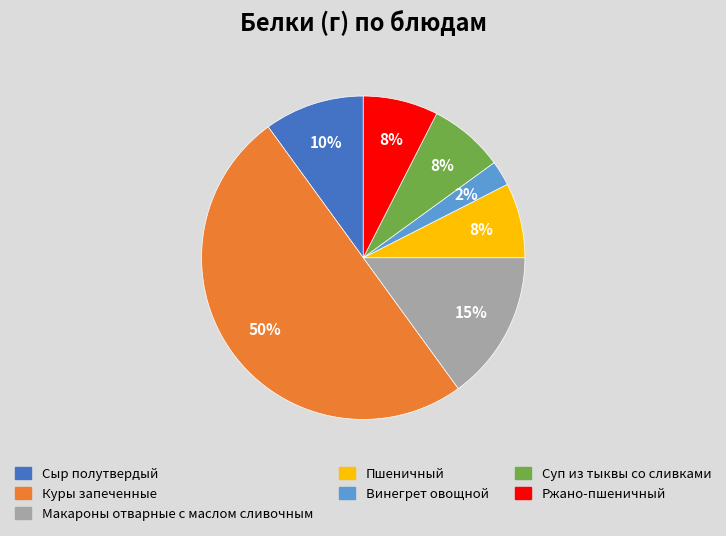

To the nearest percent, what is the average slice percentage?

14%